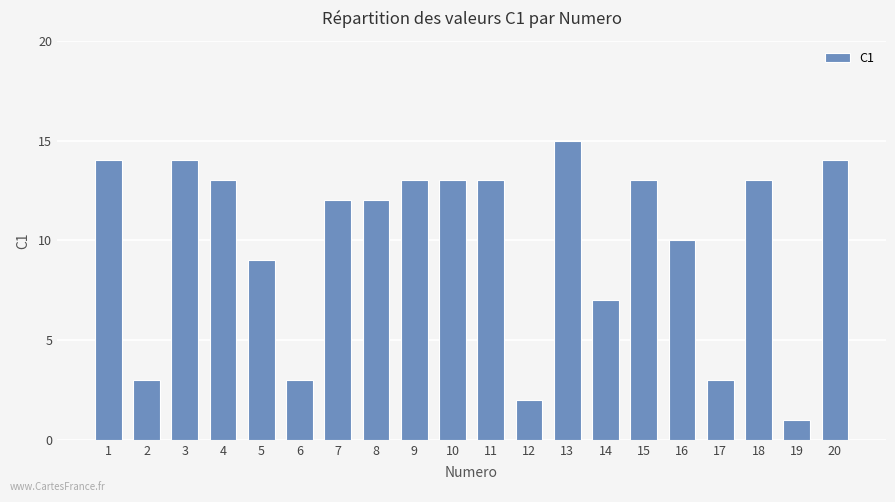

The chart shows a value of 3 at 17. True or false?

True